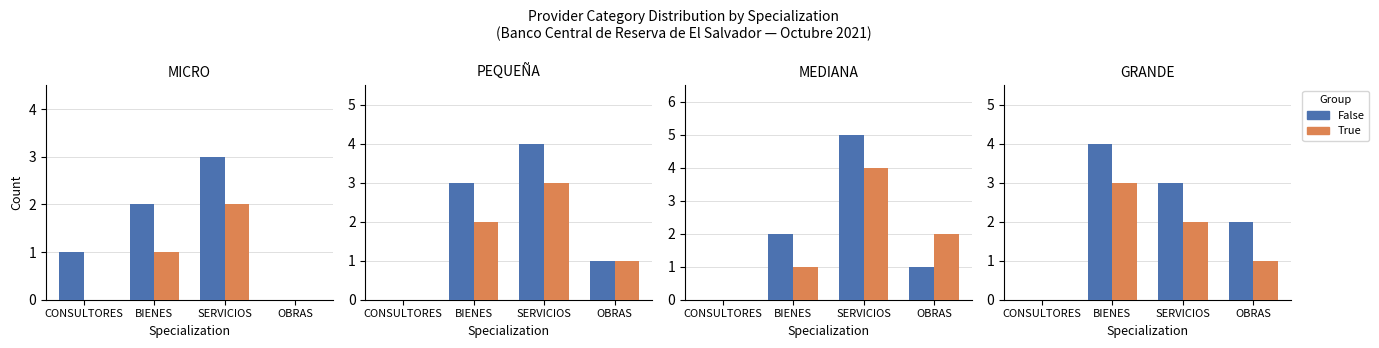

List the labels in order of True value, smallest first.

CONSULTORES, OBRAS, SERVICIOS, BIENES